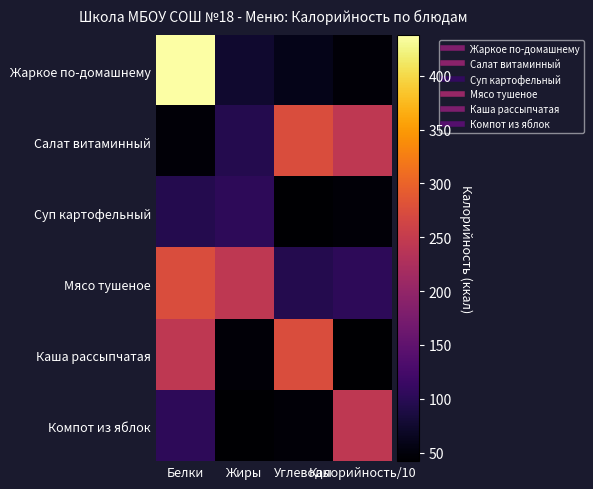

At which category is the sum across all series the highest?

Белки